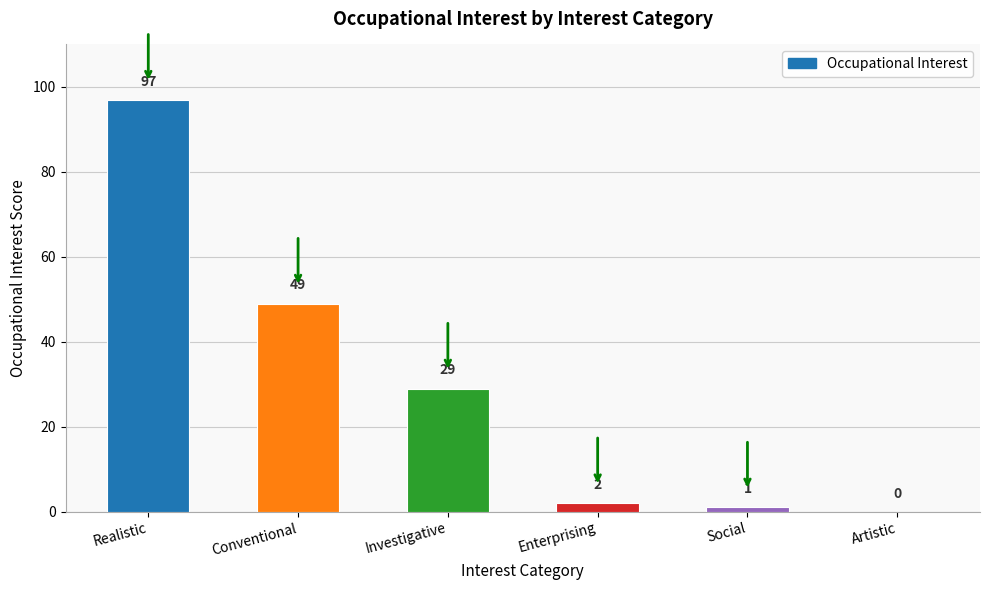

Which category has the highest value across all series?

Realistic